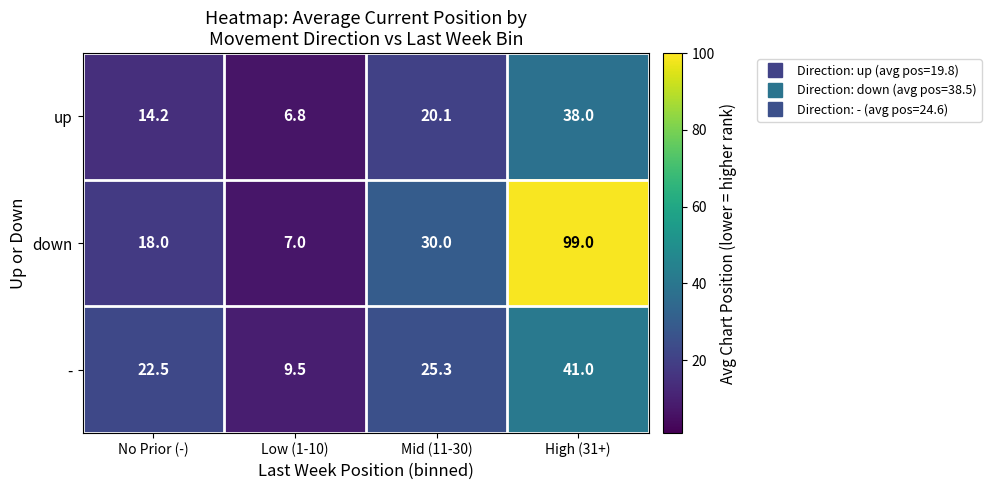

Reading left to right, what are all the values shown in this chart?

up: 14.2	6.8	20.1	38.0
down: 18.0	7.0	30.0	99.0
-: 22.5	9.5	25.3	41.0